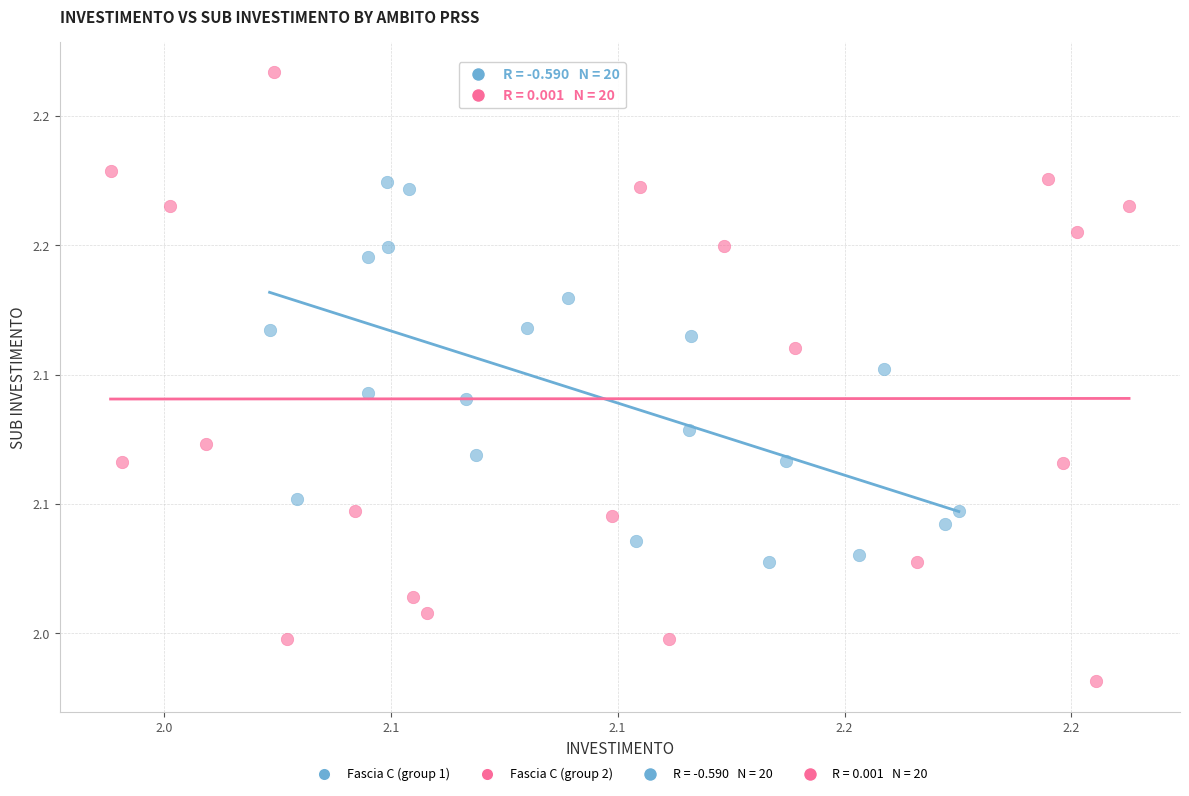

Which series reaches the minimum Y coordinate?

Fascia C (group 2)